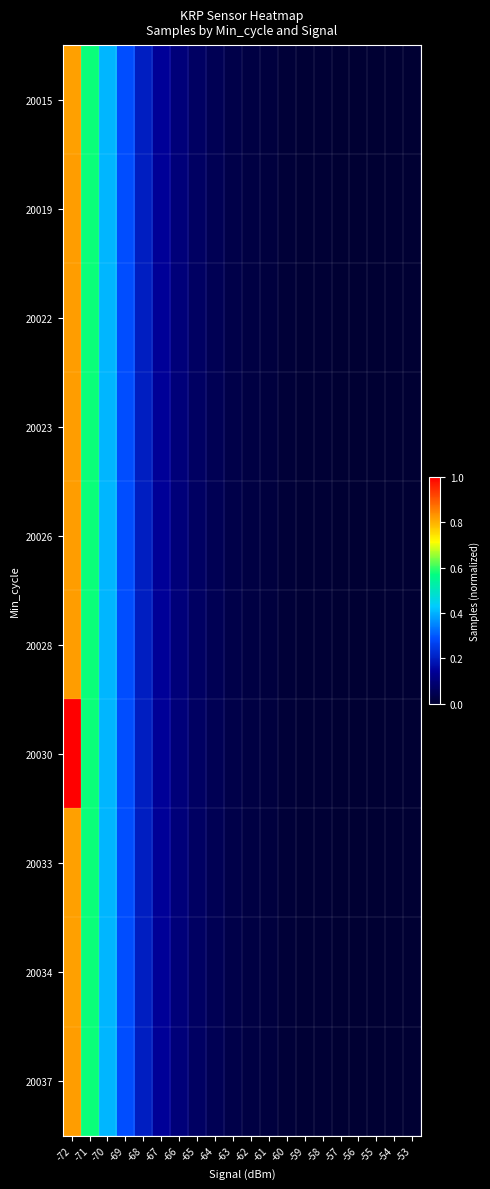

What is the total value across all series at -70?

4.1